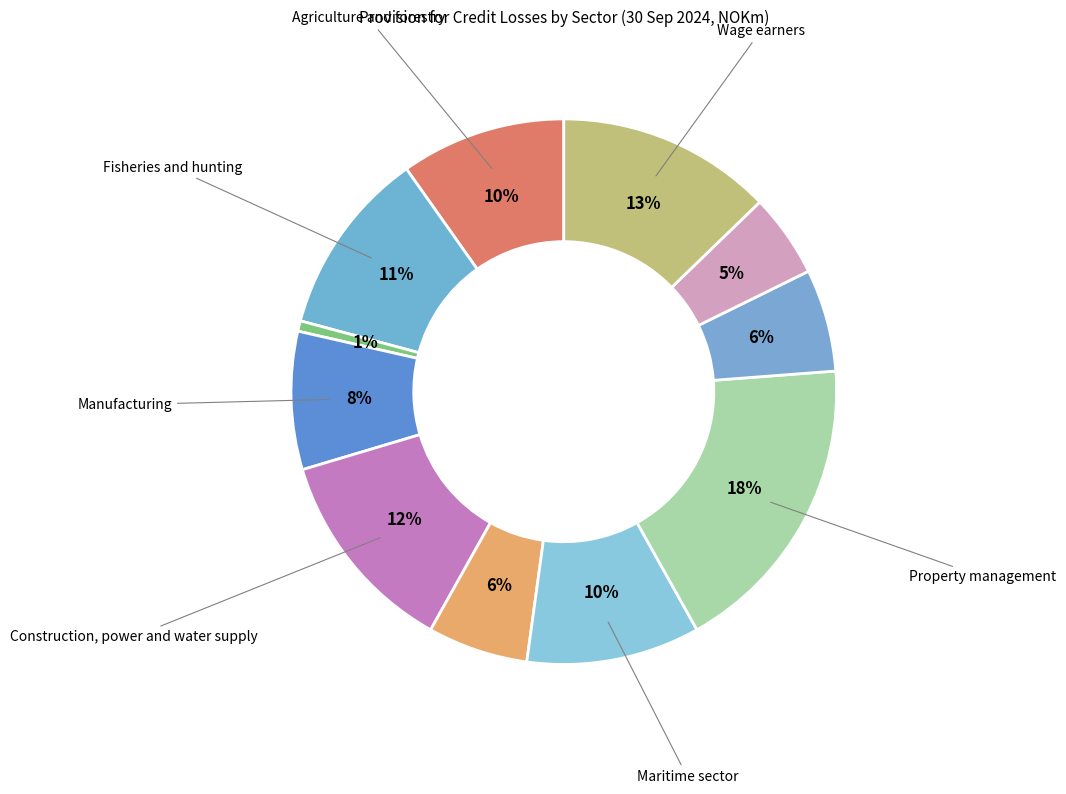

Is there any slice that represents more than half of the pie?

No